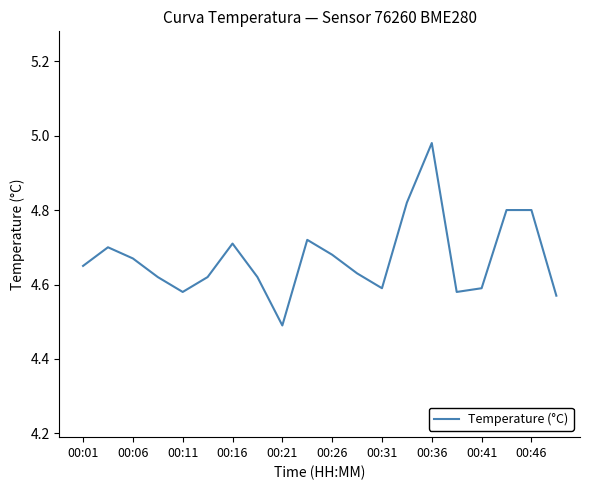

What is the smallest value displayed?

4.5